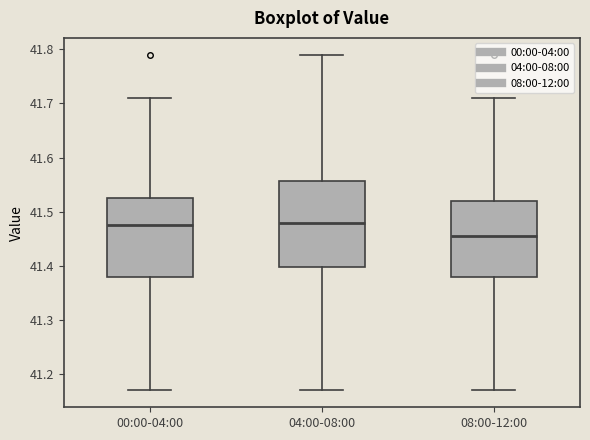

Reading left to right, read every box against the y-axis: the position of its median line, the range the box covers, and the ends of its whiskers. The values are not printed on the chart, so give them approximately, as read against the axis.

00:00-04:00: median 41.48, box 41.38 to 41.53, whiskers 41.17 to 41.71
04:00-08:00: median 41.48, box 41.40 to 41.56, whiskers 41.17 to 41.79
08:00-12:00: median 41.46, box 41.38 to 41.52, whiskers 41.17 to 41.71